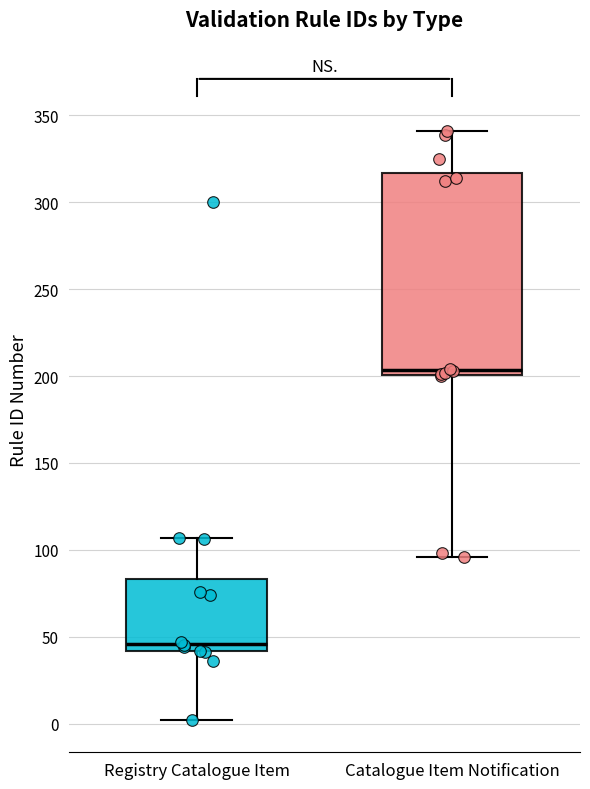

Where does the upper whisker of the box for Catalogue Item Notification end on the y-axis? The values are not printed on the chart, so give them approximately, as read against the axis.

340